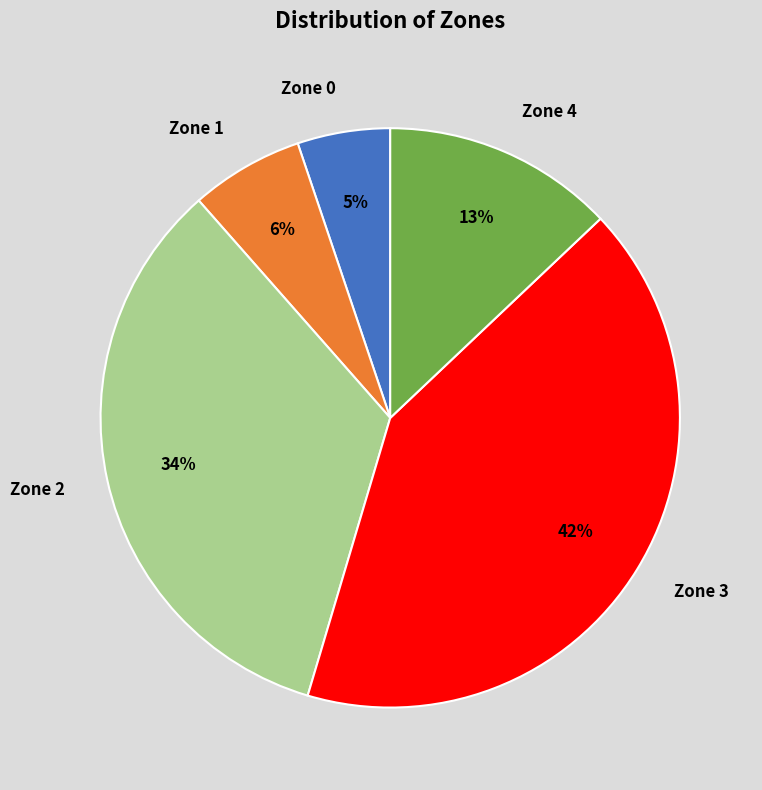

Which category has the smallest portion of the pie?

Zone 0